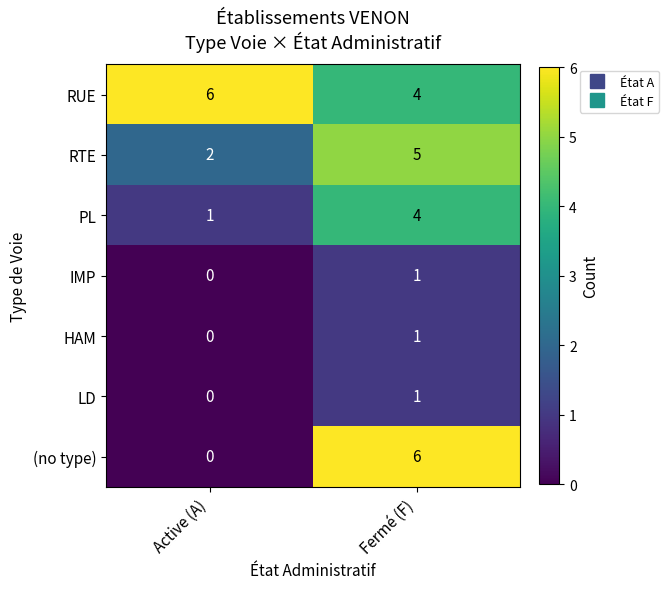

List the labels in order of (no type) value, smallest first.

Active (A), Fermé (F)